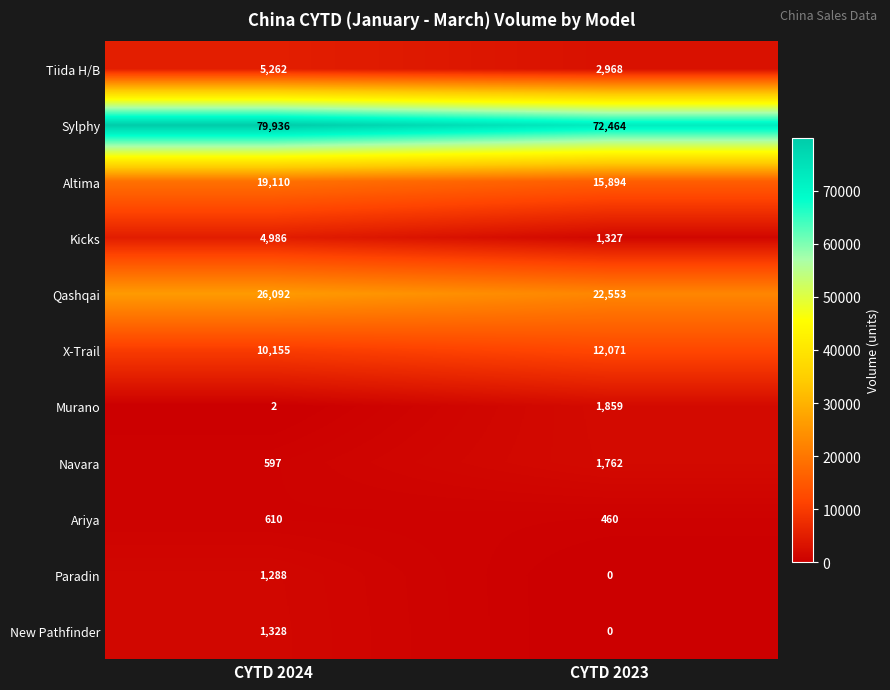

What is the maximum value shown in the chart?

79936